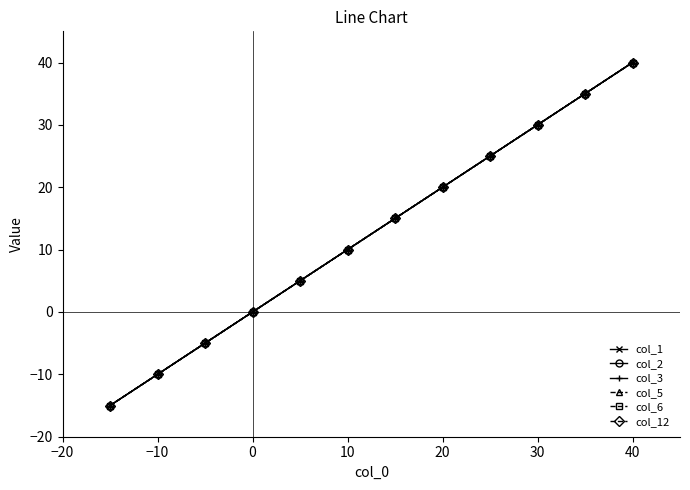

Is this an area chart (filled region under the line)?

No